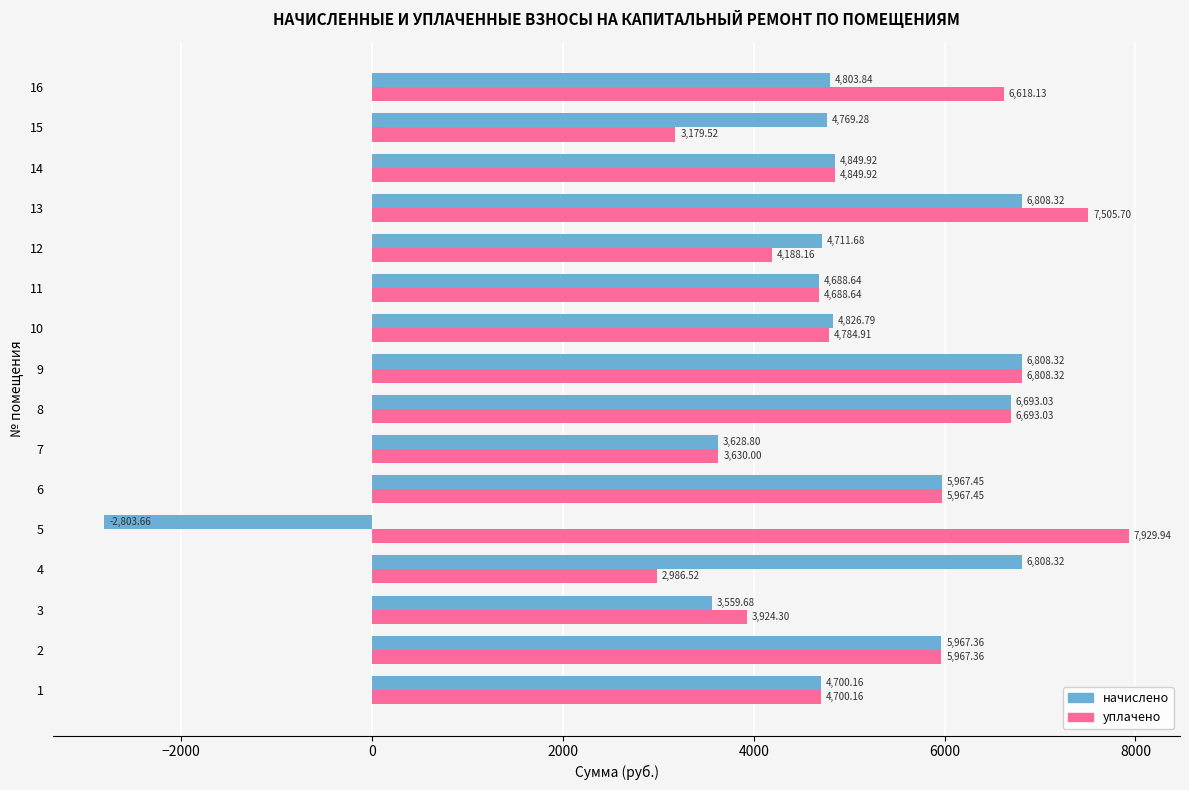

Where is уплачено nearest to the value 5458?

2